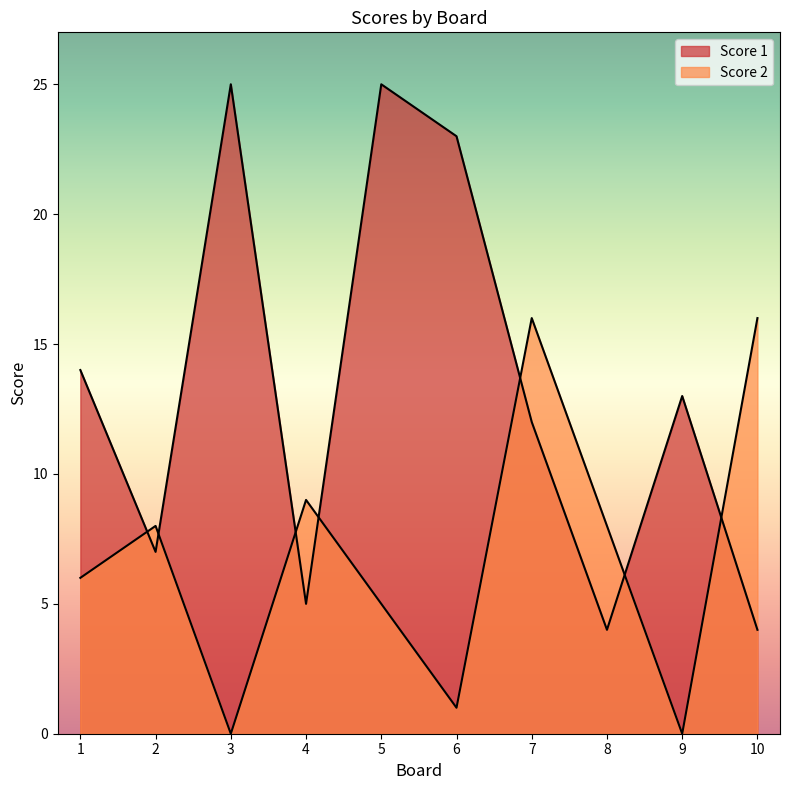

At which category does Score 2 reach its first local peak?

2